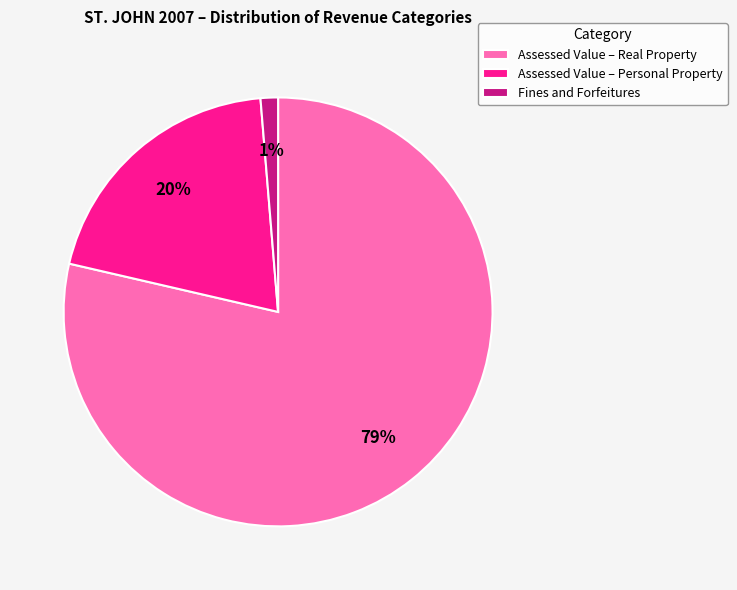

Count the number of slices in the pie.

3